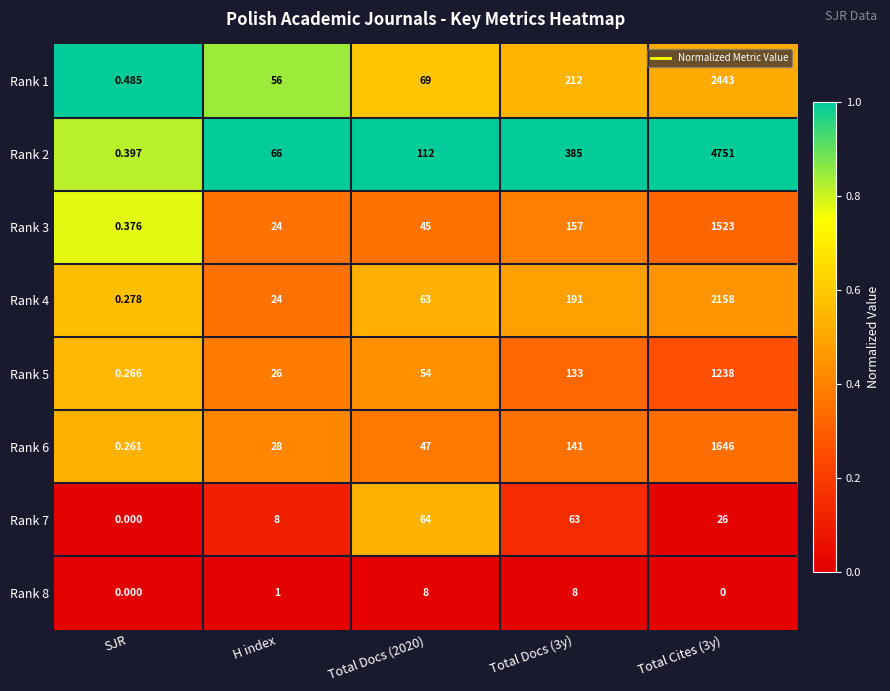

How many categories are shown in the chart?

5